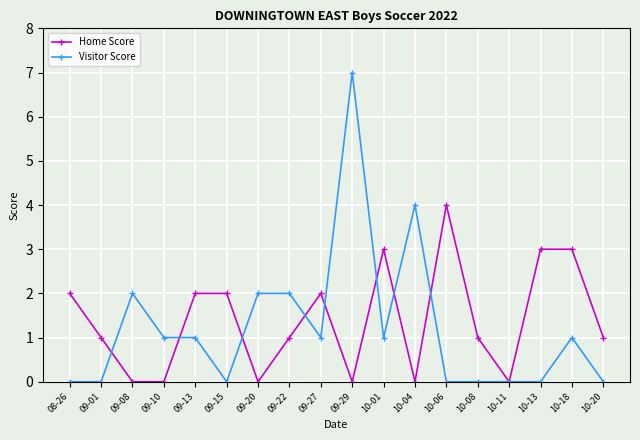

How many categories are shown in the chart?

18